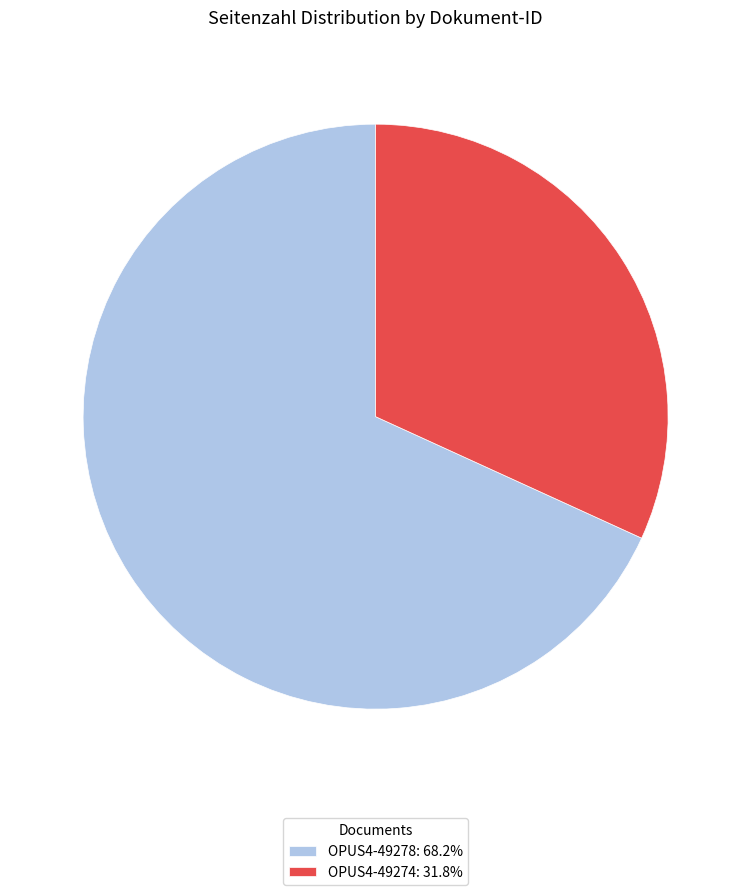

Which has a higher value, OPUS4-49274 or OPUS4-49278?

OPUS4-49278